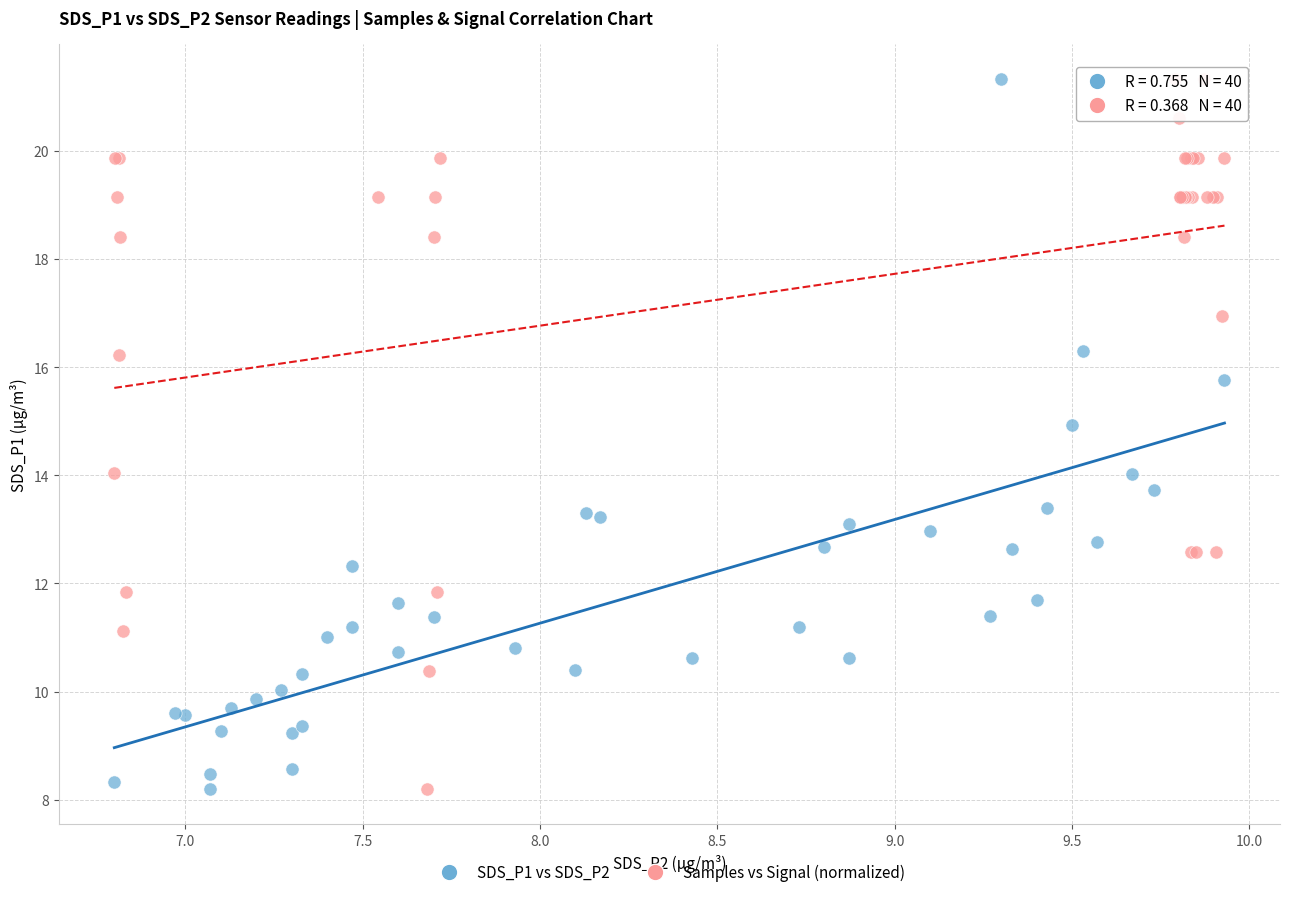

What are all the series names shown in the legend?

SDS_P1 vs SDS_P2, Samples vs Signal (normalized)